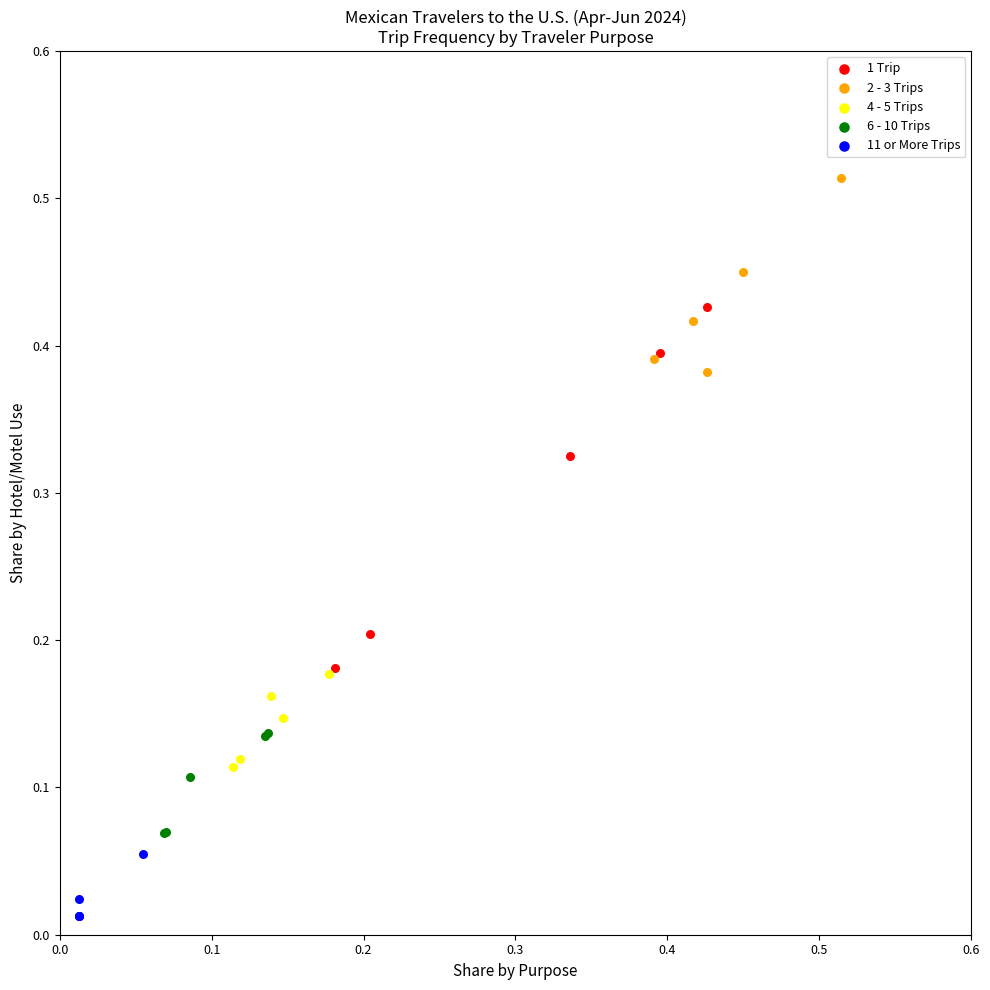

Which series reaches the maximum Y coordinate?

2 - 3 Trips